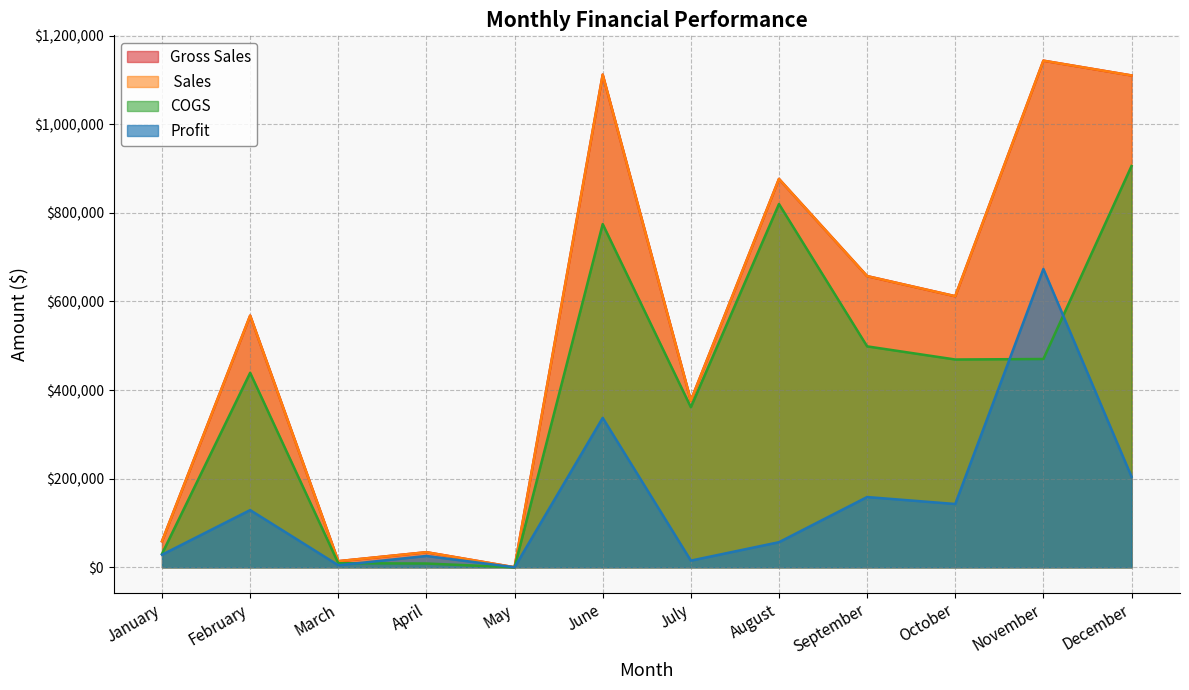

Rank the series by their maximum value, from highest to lowest.

Gross Sales,  Sales, COGS, Profit